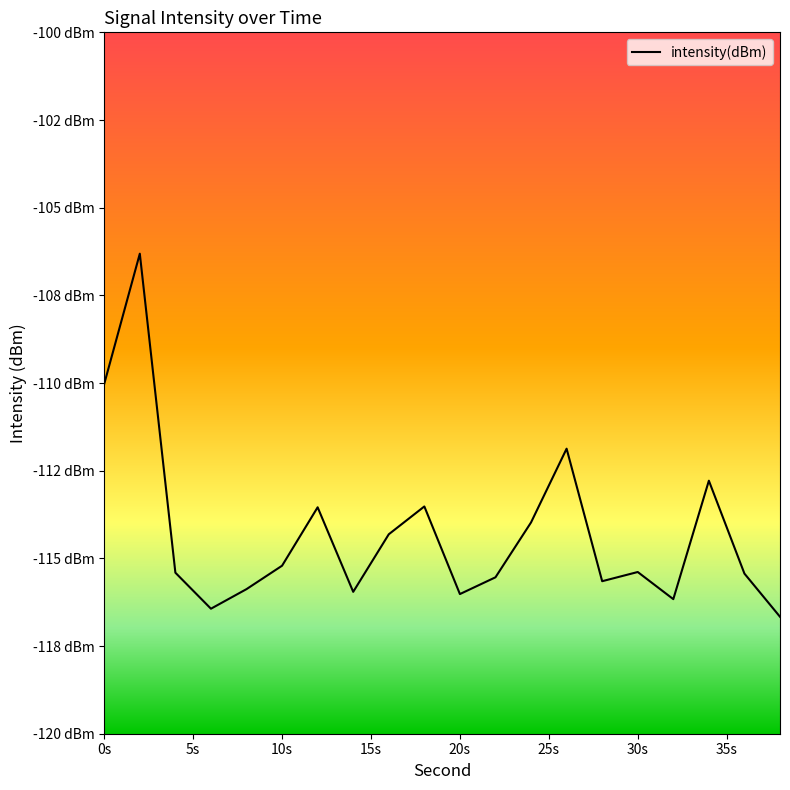

What is the minimum value shown in the chart?

-116.7